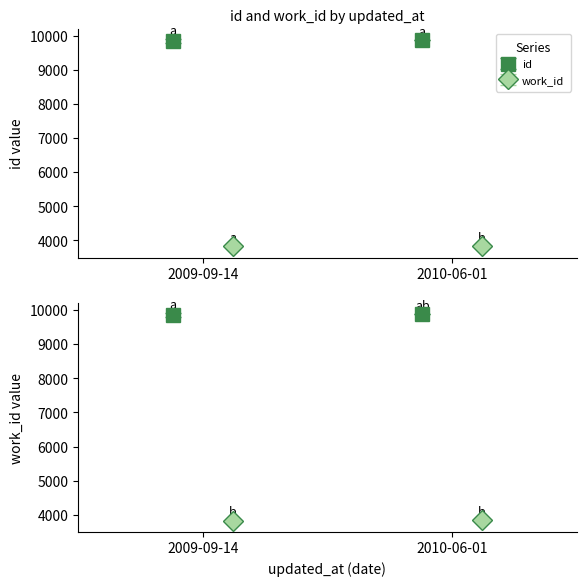

What are all the series names shown in the legend?

id, work_id